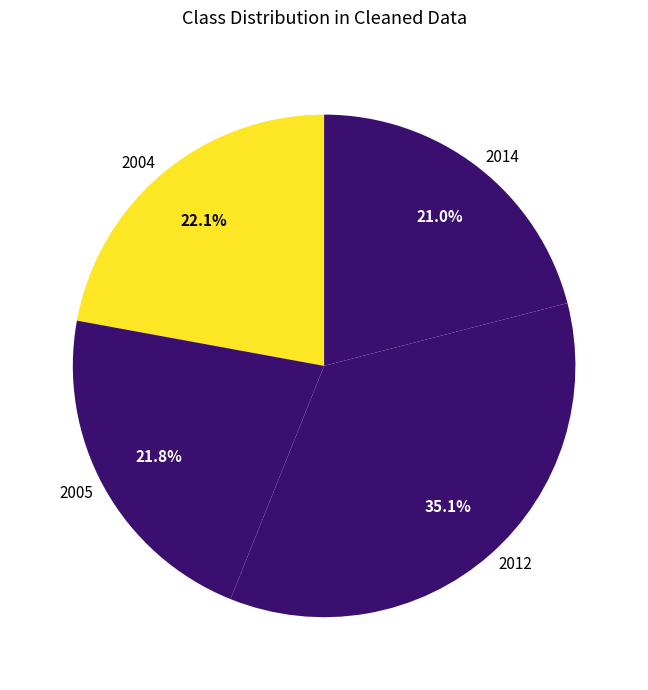

Does any single category account for the majority?

No